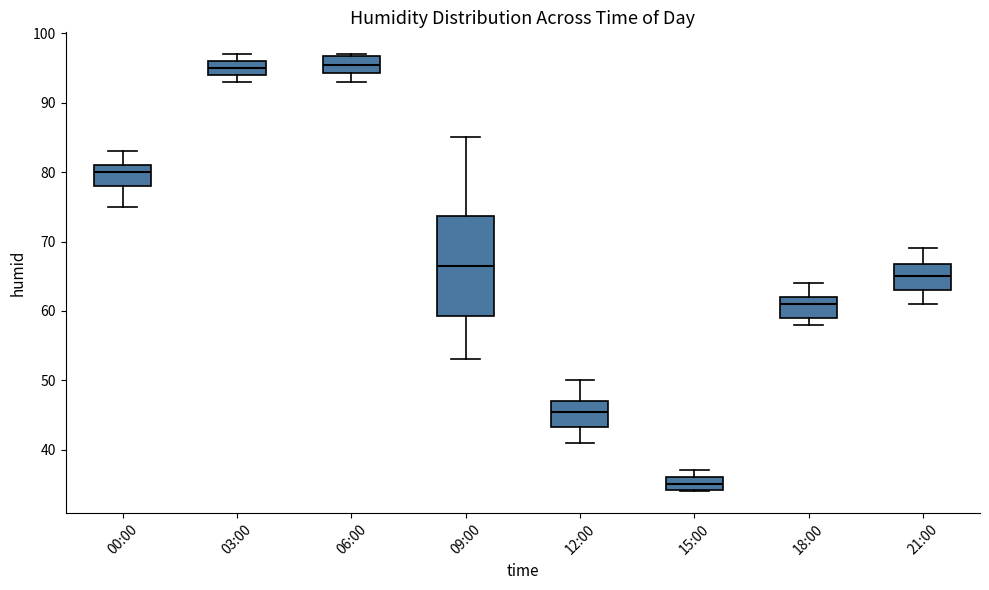

Where is the upper edge of the box for 09:00 on the y-axis? The values are not printed on the chart, so give them approximately, as read against the axis.

74